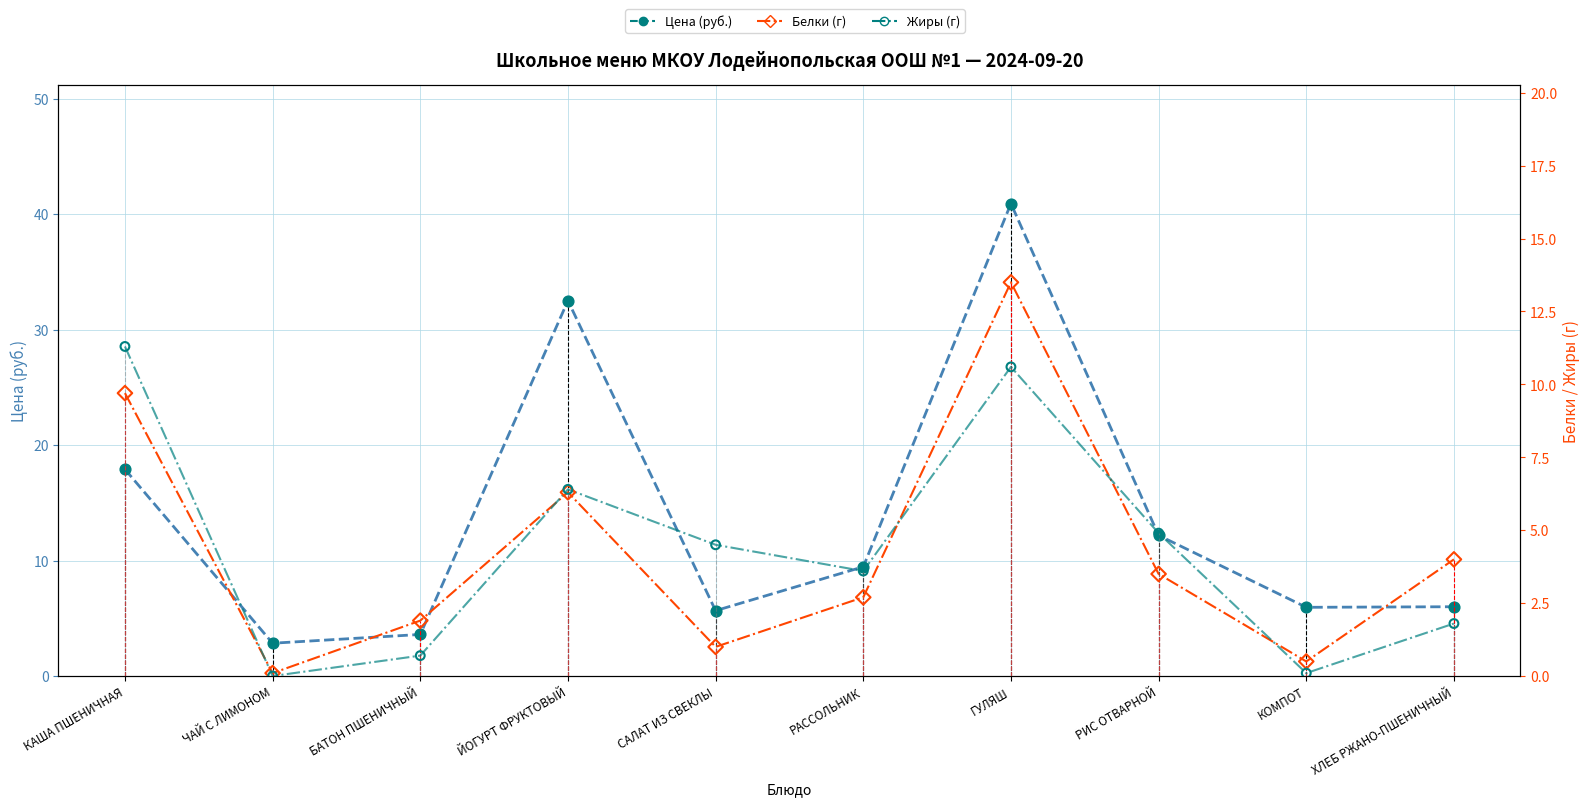

At how many categories does at least one series exceed 7?

5